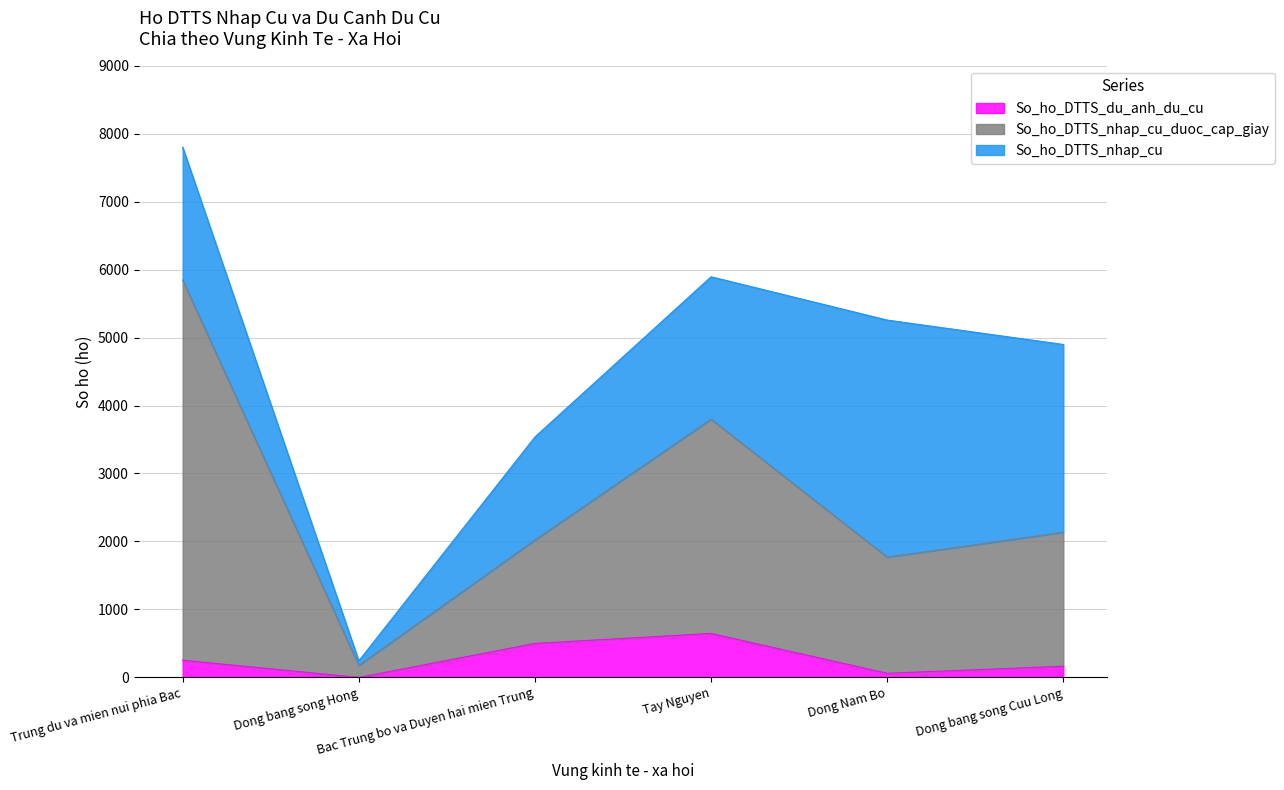

How many data points in So_ho_DTTS_du_anh_du_cu are less than 253?

3